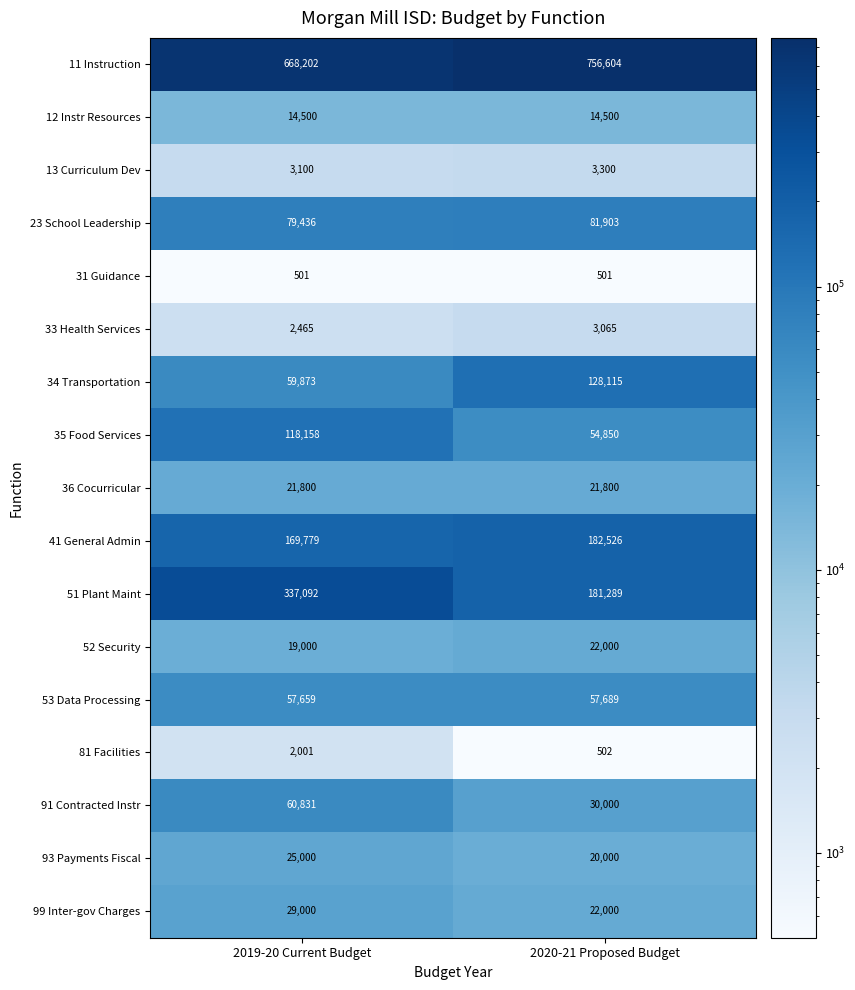

How many series are shown in this chart?

17